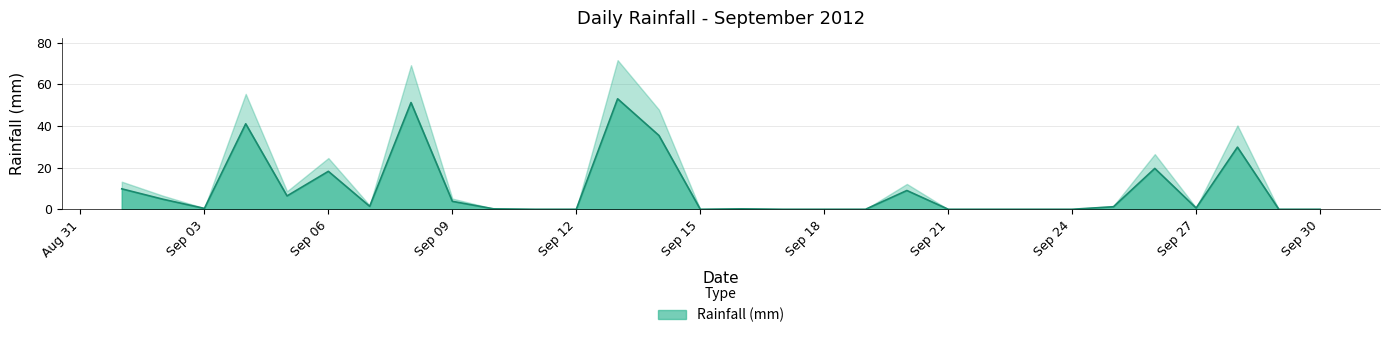

How many values are above zero?

18